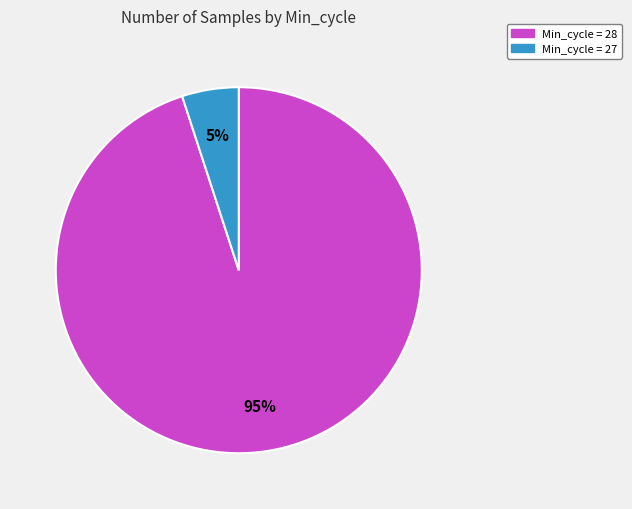

To the nearest percent, what is the difference between the largest and smallest slice percentages?

90%